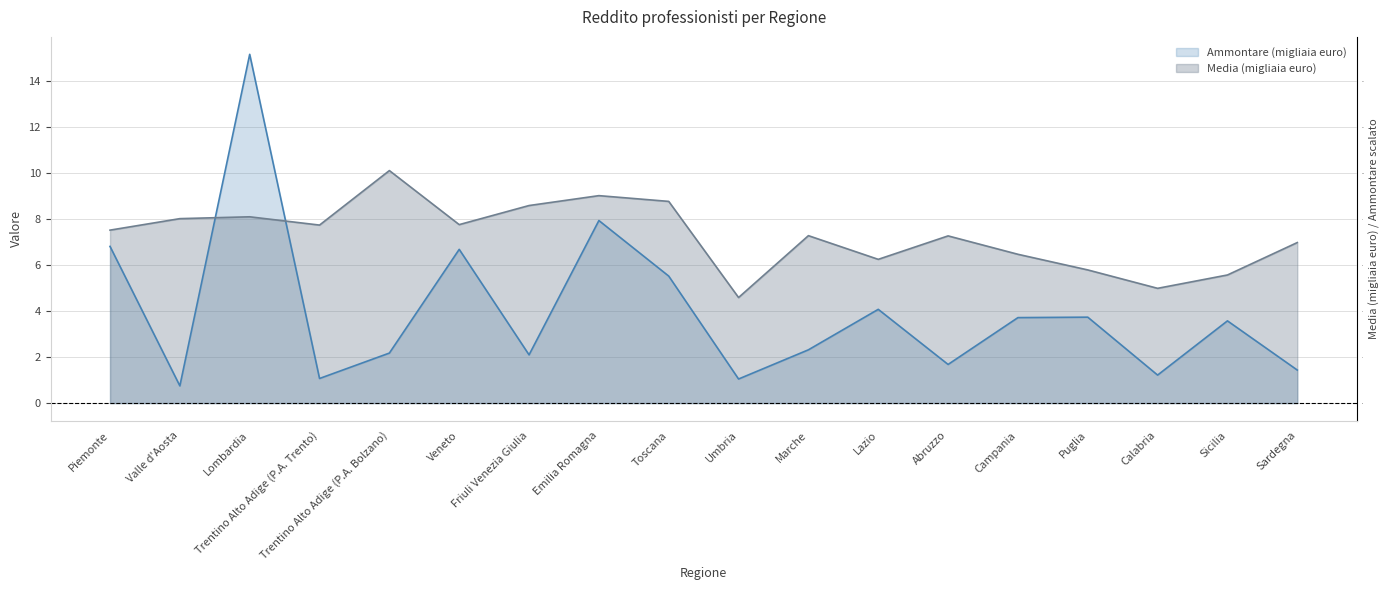

At which label does Media (migliaia euro) first exceed 7?

Piemonte